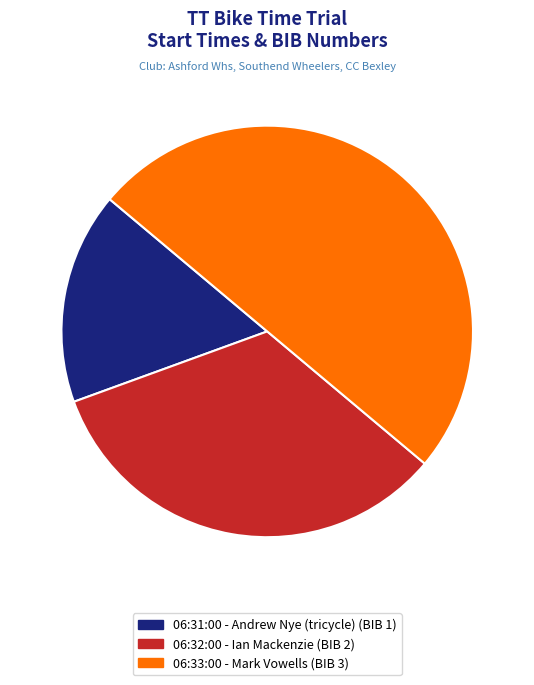

How much of the chart is everything except 06:33:00 - Mark Vowells?

50.0%